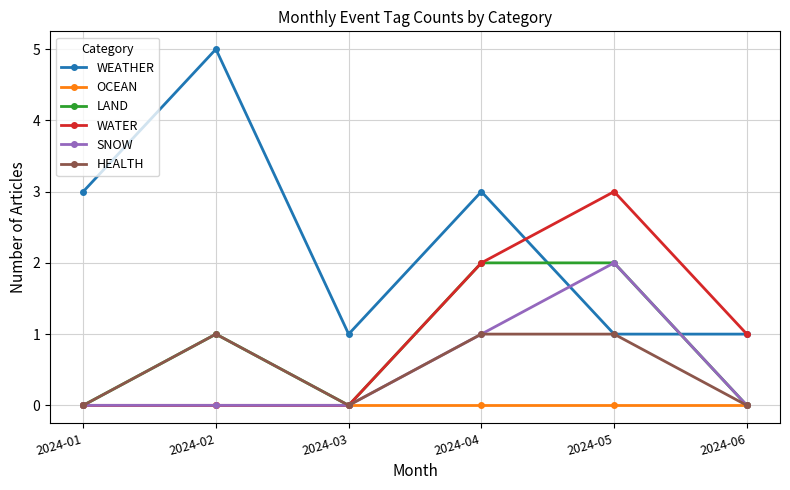

Where is SNOW nearest to the value 1?

2024-04